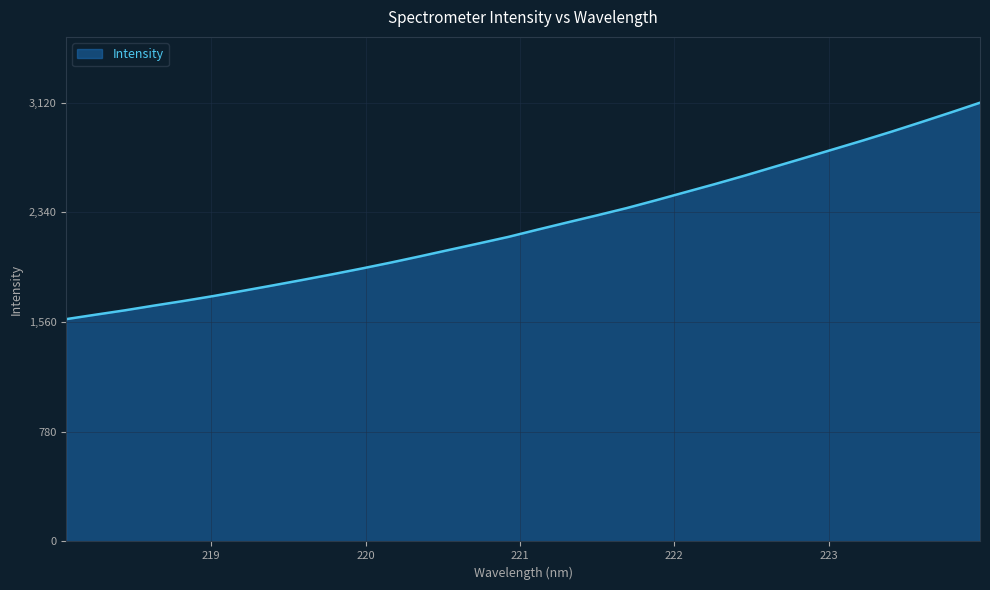

What is the minimum value shown in the chart?

1581.1